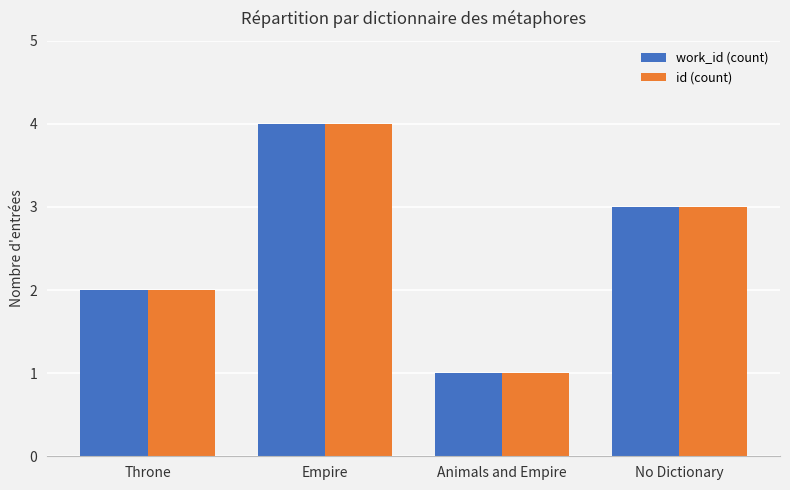

Are the bars grouped side by side (vs. stacked)?

Yes